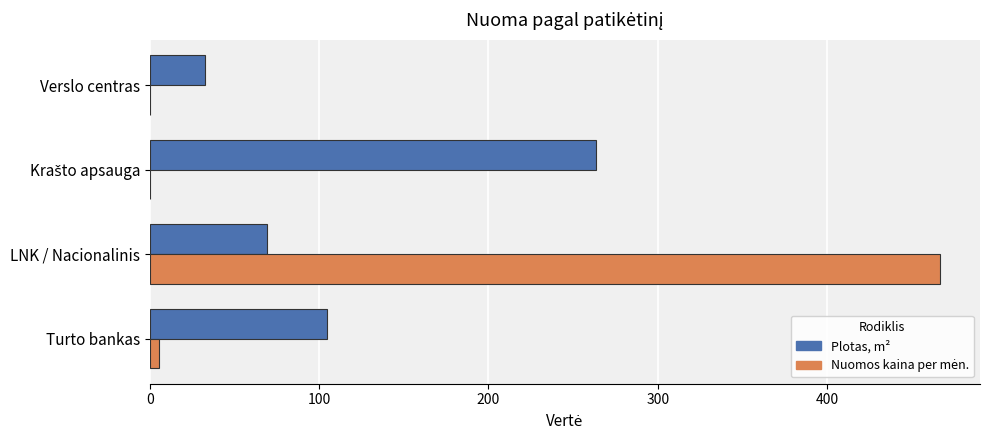

Which series changed the most between Turto bankas and Verslo centras?

Plotas, m²